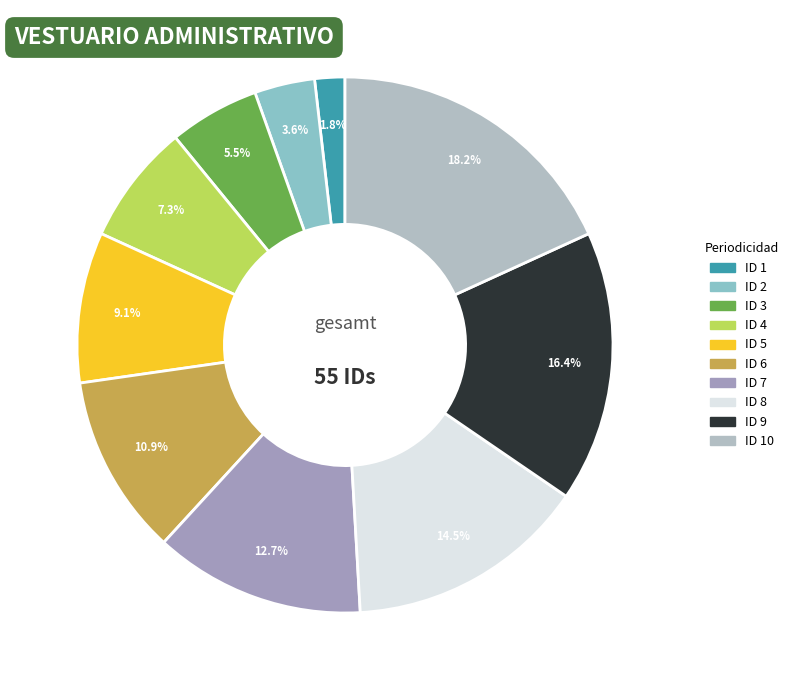

Count the number of slices in the pie.

10